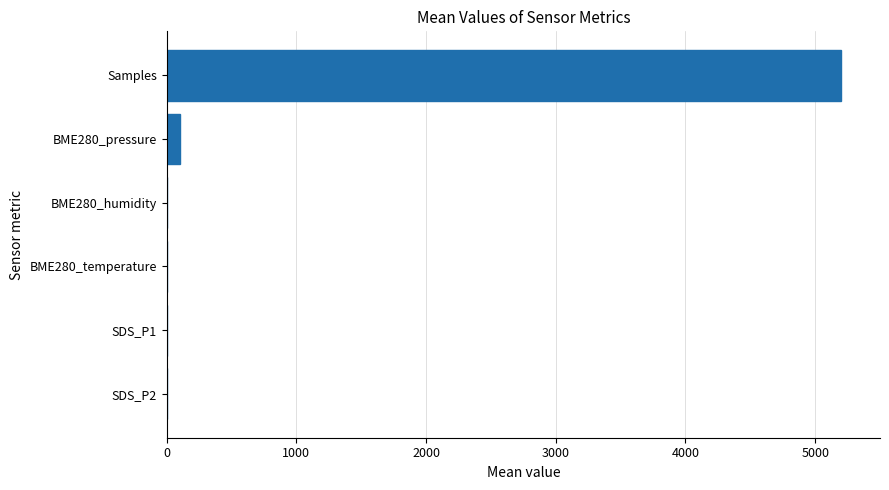

At which label is the value closest to 2600?

BME280_pressure